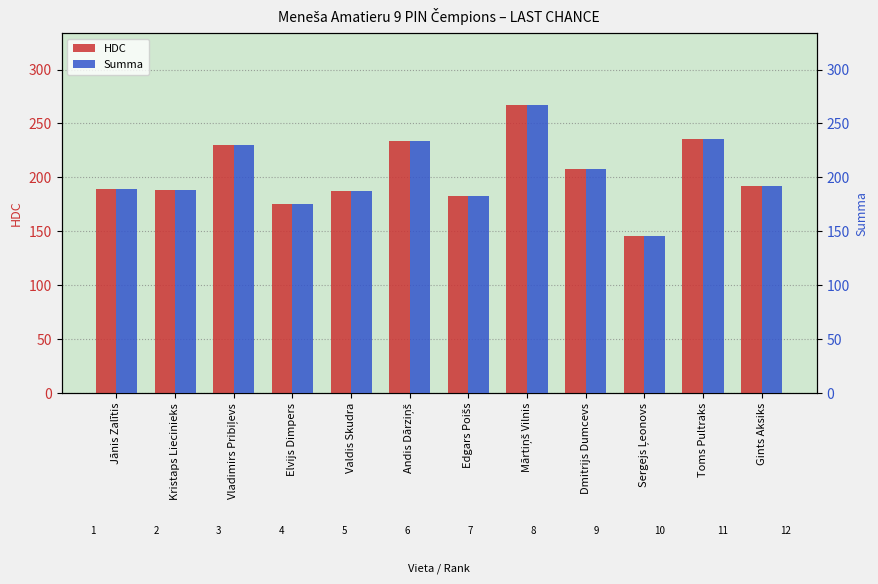

The HDC series shows 175 at Elvijs Dimpers. True or false?

True